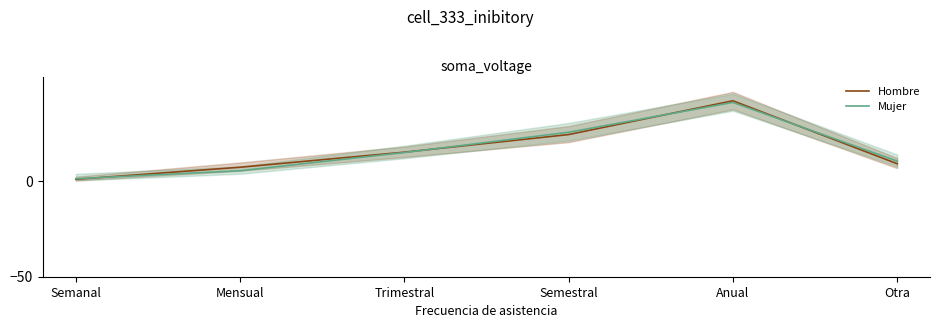

The value of Hombre at Mensual is 12.9. True or false?

False